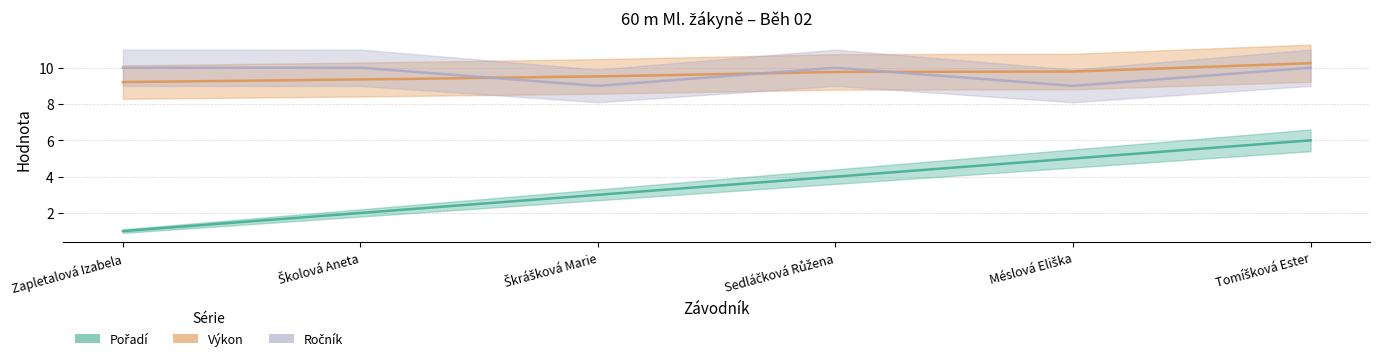

What is the value of the Pořadí point at the 6th from the left?

6.0